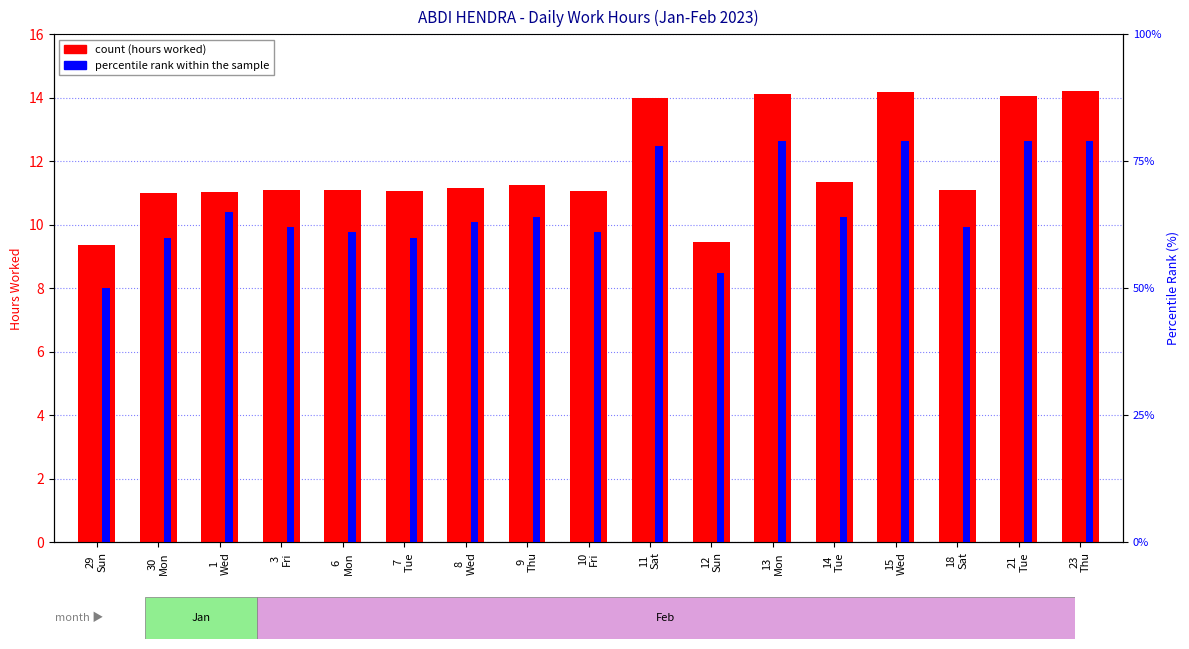

What position from the left is 3
Fri?

4